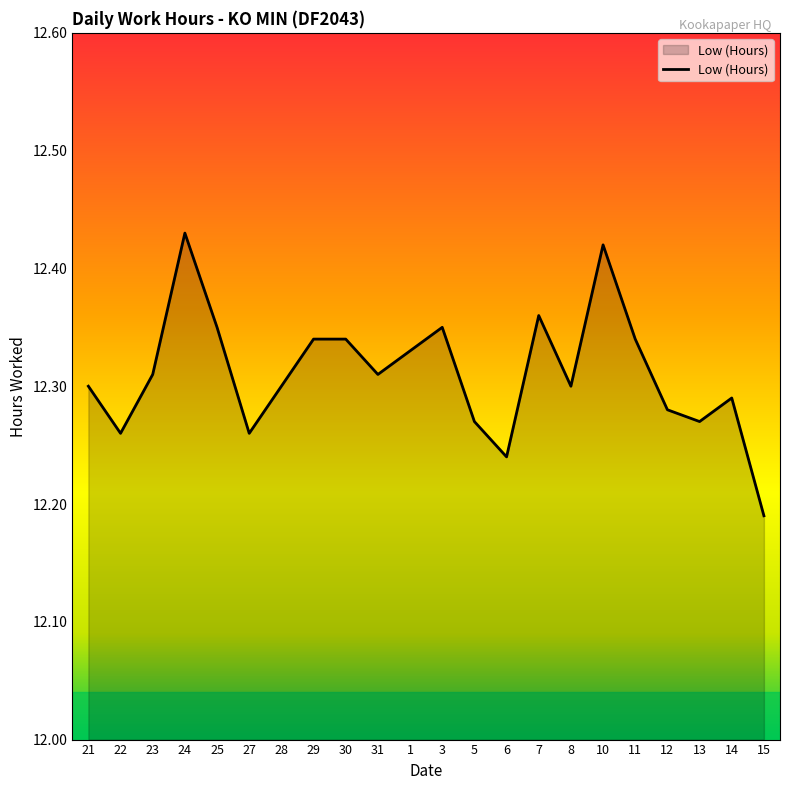

How many lines are shown in the chart?

1